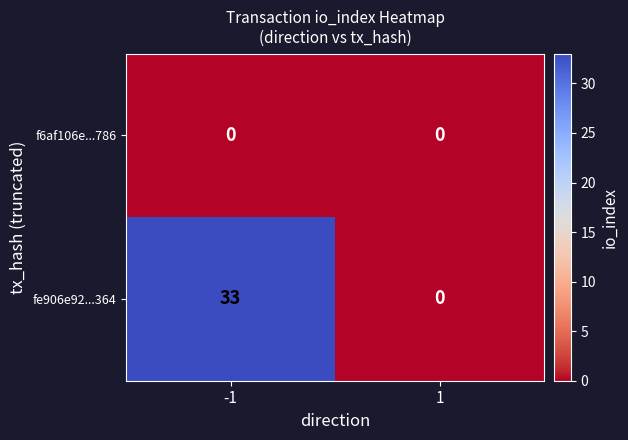

Between -1 and 1, which series saw the biggest shift?

fe906e92...364